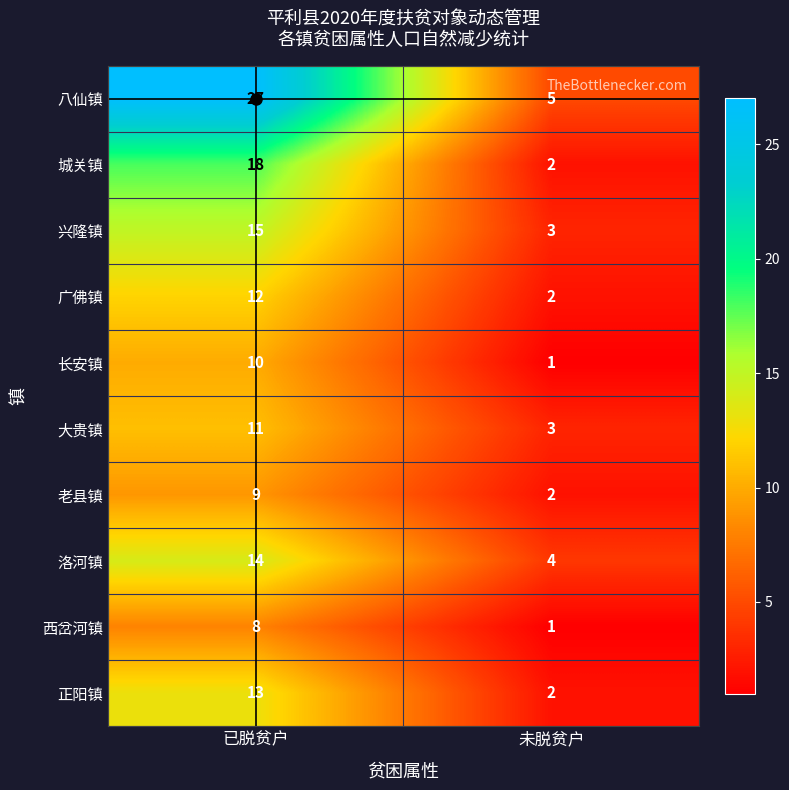

List the series in order of their peak value, lowest first.

西岔河镇, 老县镇, 长安镇, 大贵镇, 广佛镇, 正阳镇, 洛河镇, 兴隆镇, 城关镇, 八仙镇